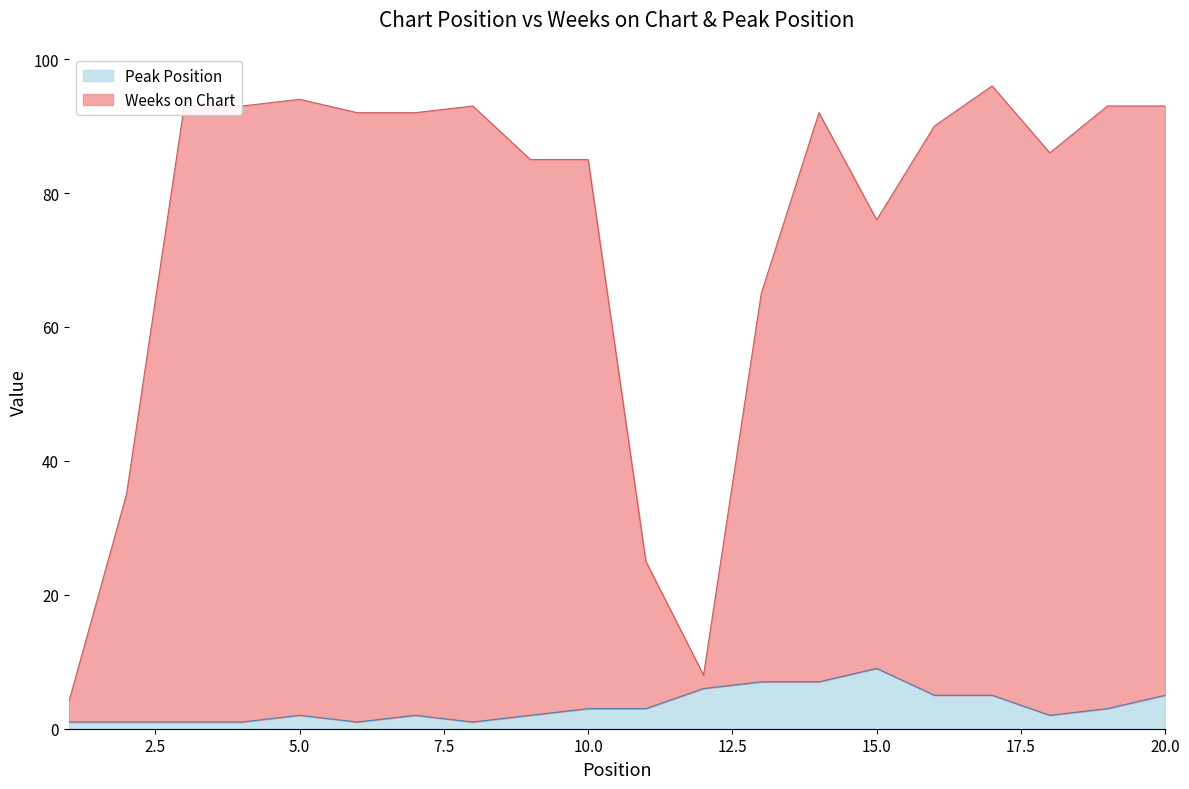

What is the sum of all Peak Position values?

67